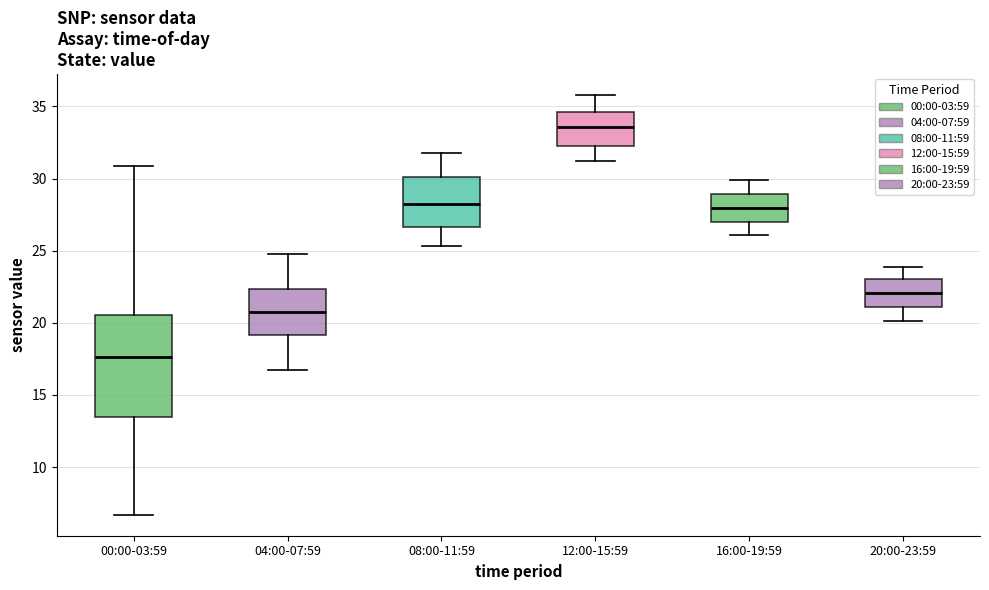

Which box has the lowest median line?

00:00-03:59